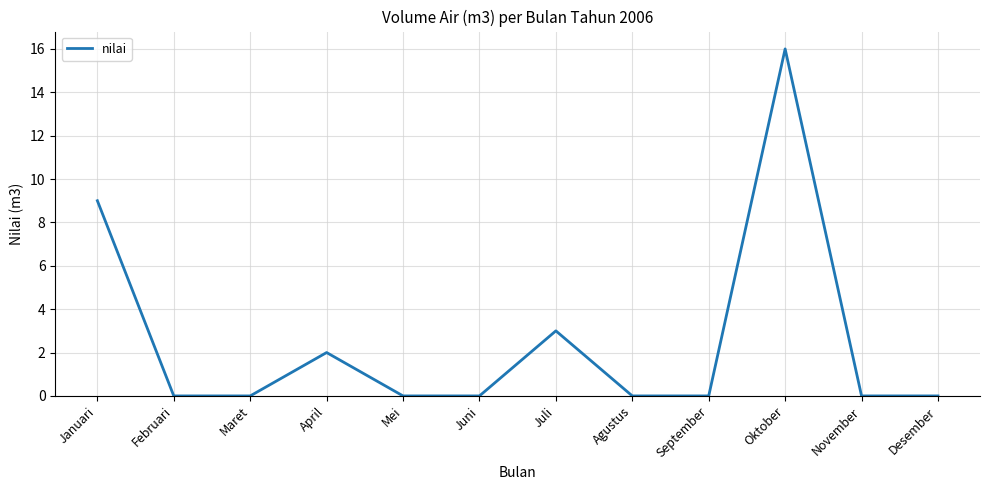

Where is the data nearest to the value 8?

Januari